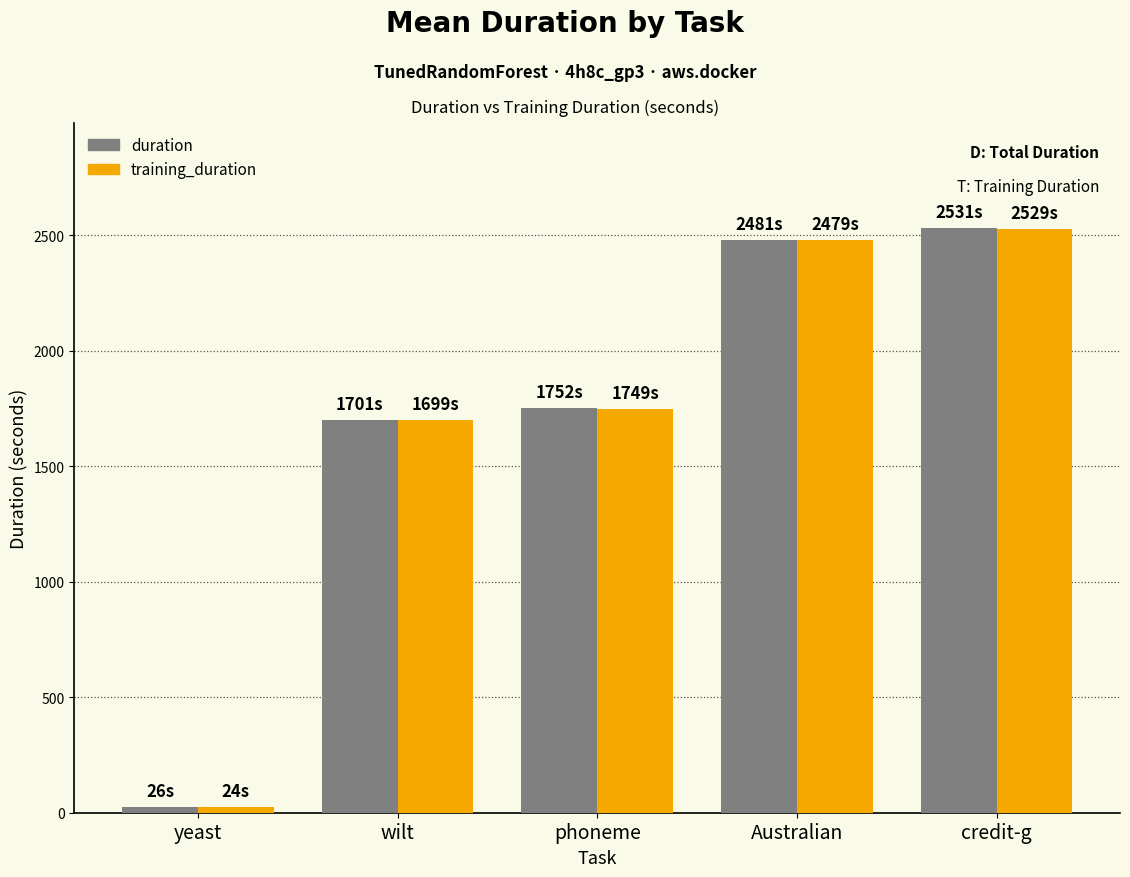

What position from the left is yeast?

1